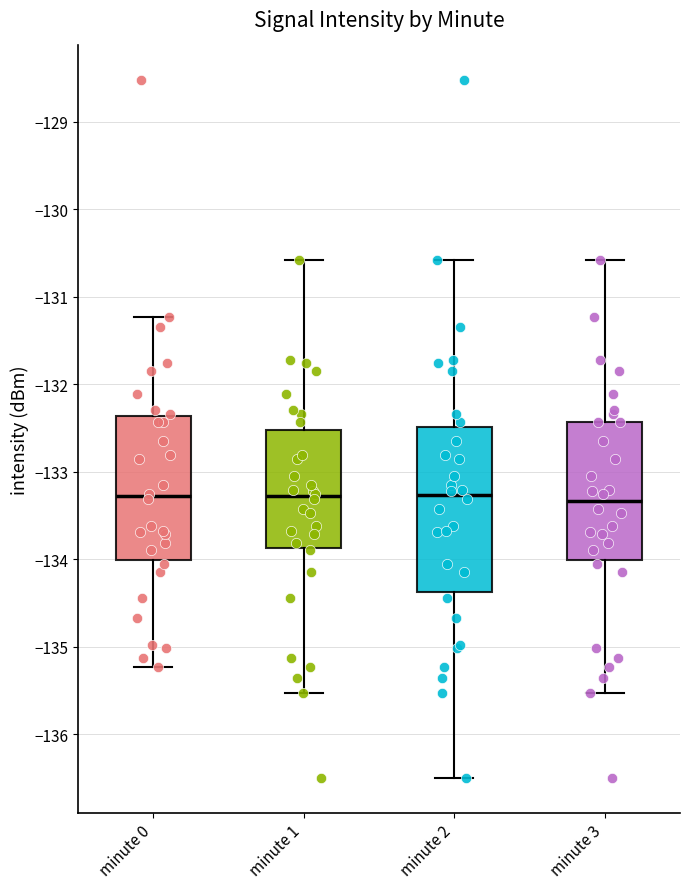

Comparing the boxes themselves (not the whiskers), which one is the tallest?

minute 2